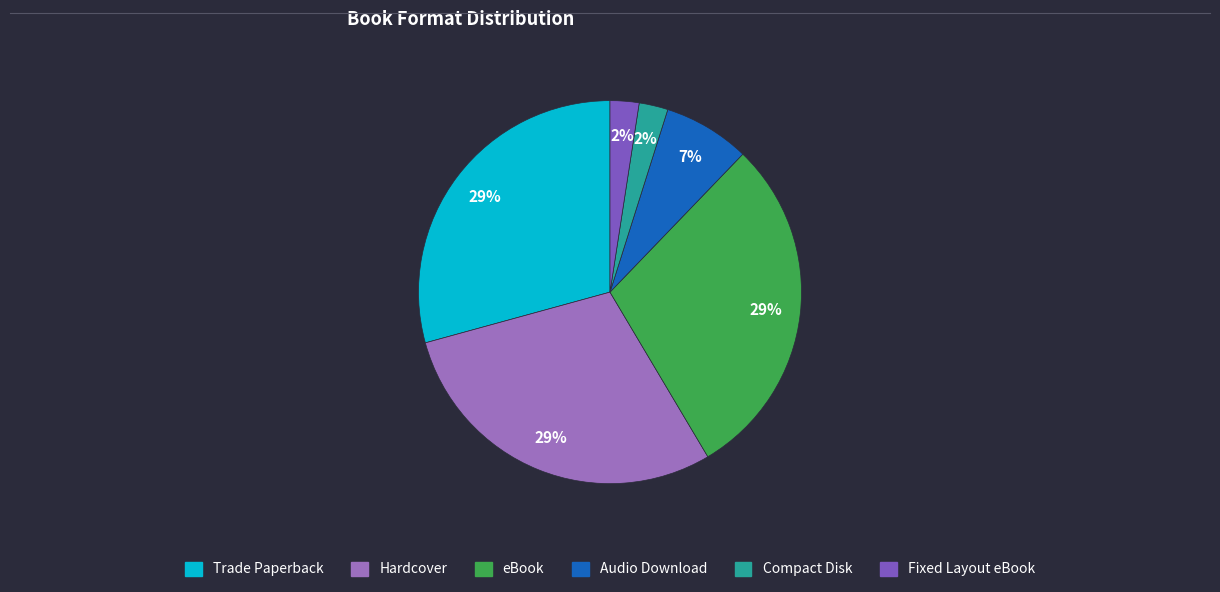

How many slices are in this pie chart?

6